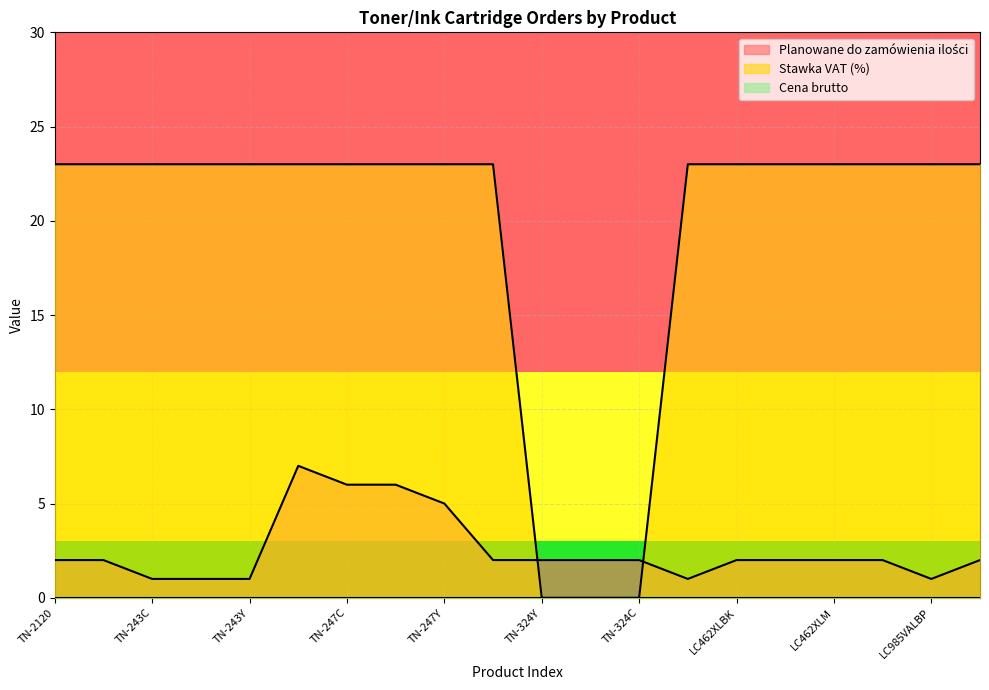

What is the label of the 13th point from the left?

TN-324C